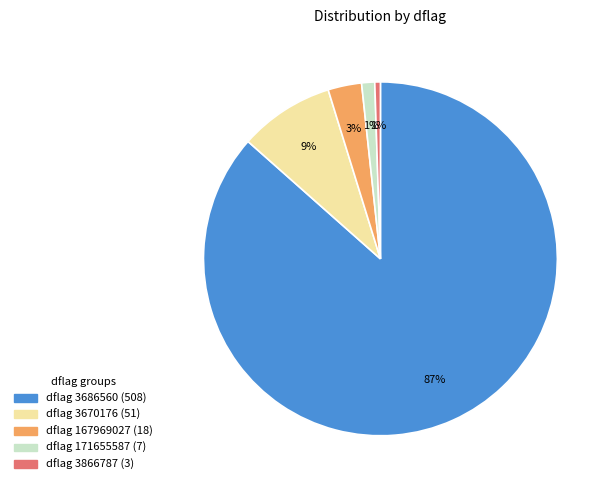

To the nearest percent, what is the average slice percentage?

20%